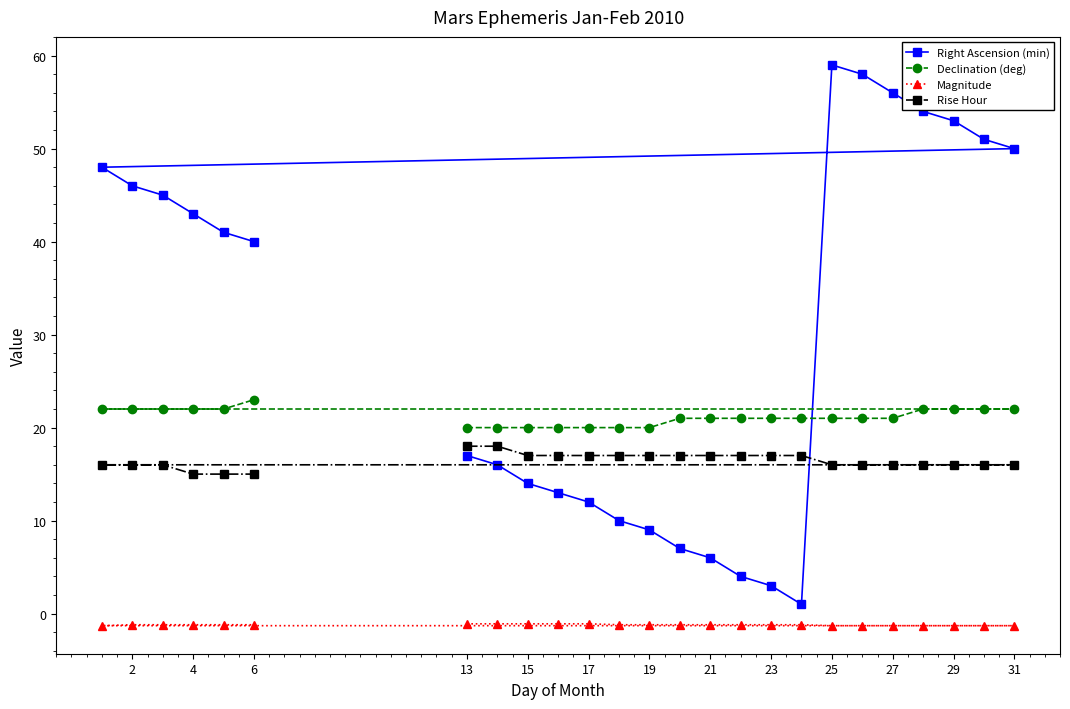

True or false: Magnitude has a value of -1.2 at 2.

True